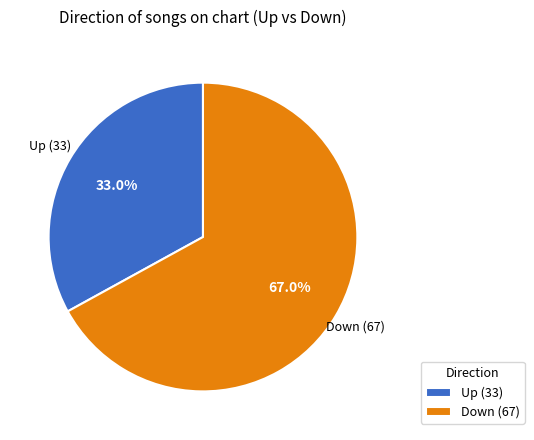

Between Down (67) and Up (33), which is larger?

Down (67)